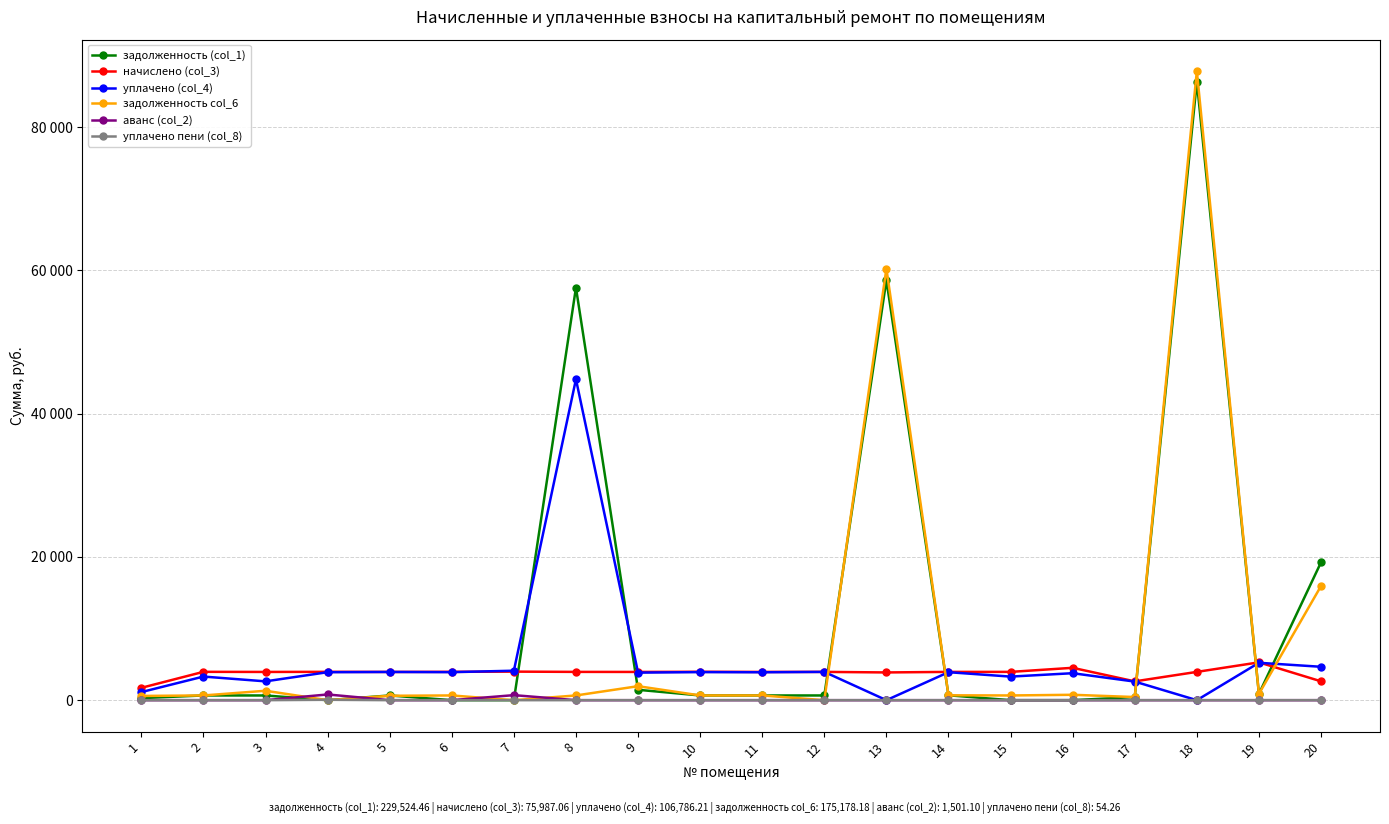

What is the highest value of the уплачено (col_4) series?

44804.0